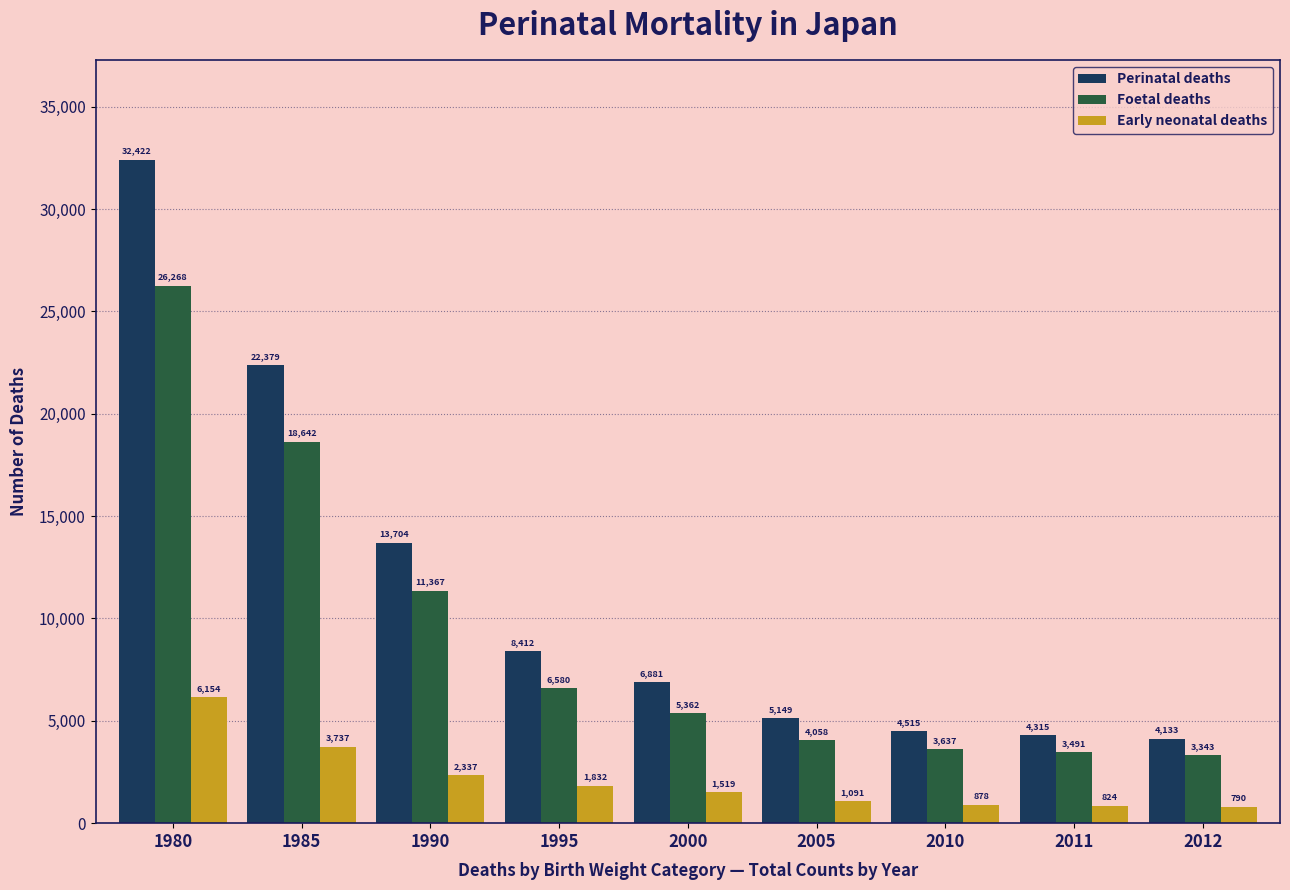

Reading right to left, list all the values displayed in this chart.

Perinatal deaths: 2012=4133	2011=4315	2010=4515	2005=5149	2000=6881	1995=8412	1990=13704	1985=22379	1980=32422
Foetal deaths: 2012=3343	2011=3491	2010=3637	2005=4058	2000=5362	1995=6580	1990=11367	1985=18642	1980=26268
Early neonatal deaths: 2012=790	2011=824	2010=878	2005=1091	2000=1519	1995=1832	1990=2337	1985=3737	1980=6154